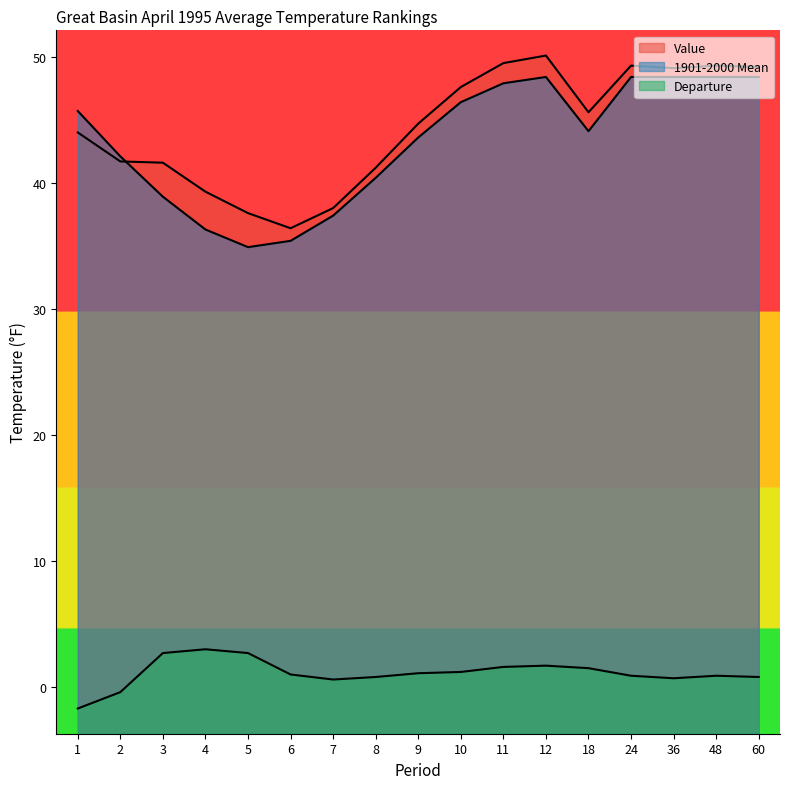

Which category has the highest value in the Value series?

12